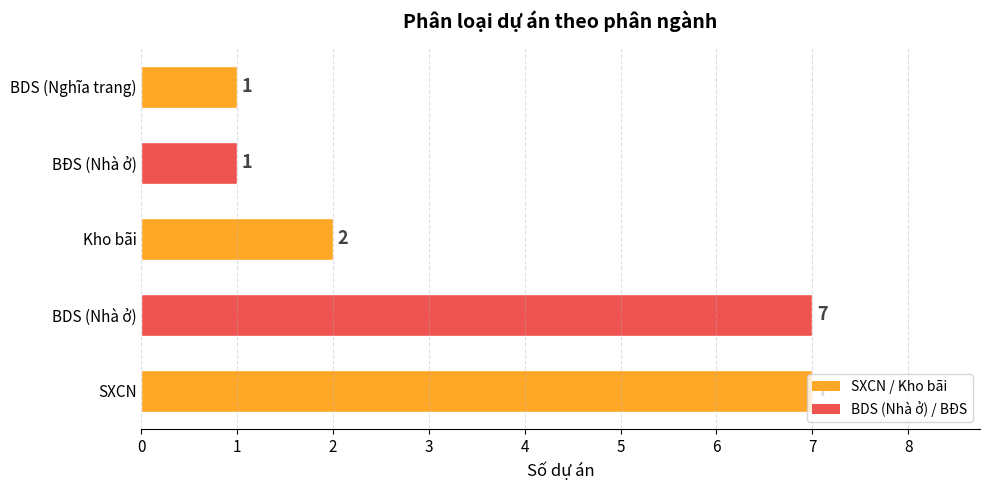

What is the change in value from BDS (Nhà ở) to BĐS (Nhà ở)?

-6